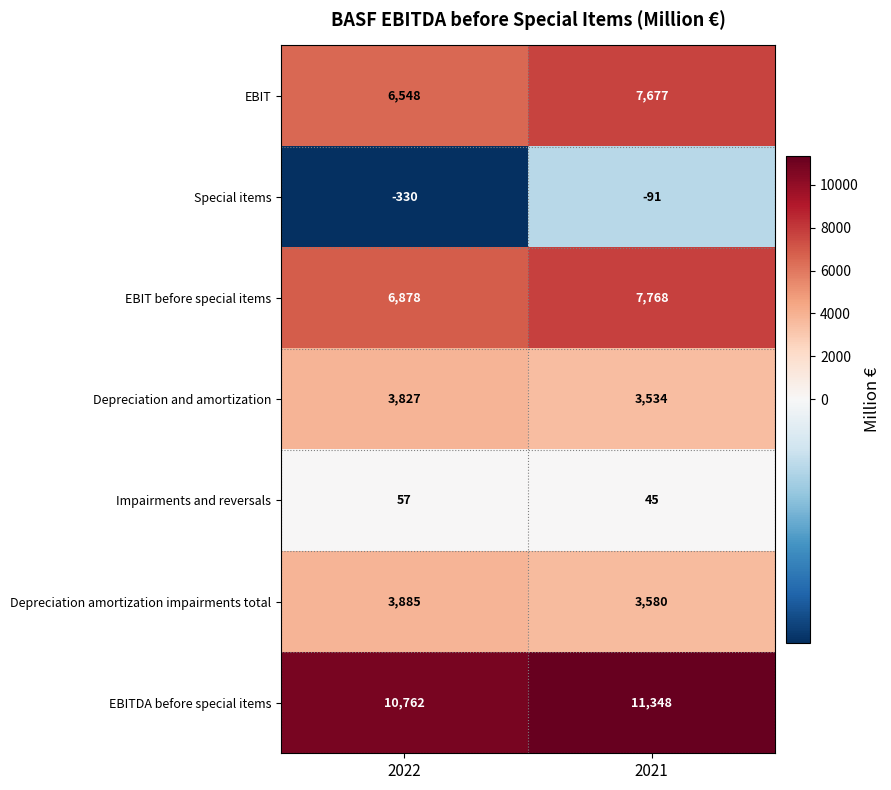

Which series has the largest total across all categories?

EBITDA before special items